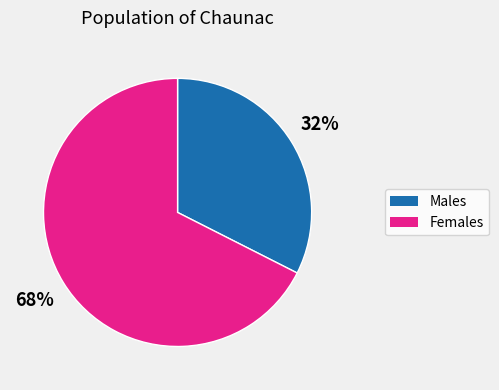

Is there a majority slice in this chart?

Yes